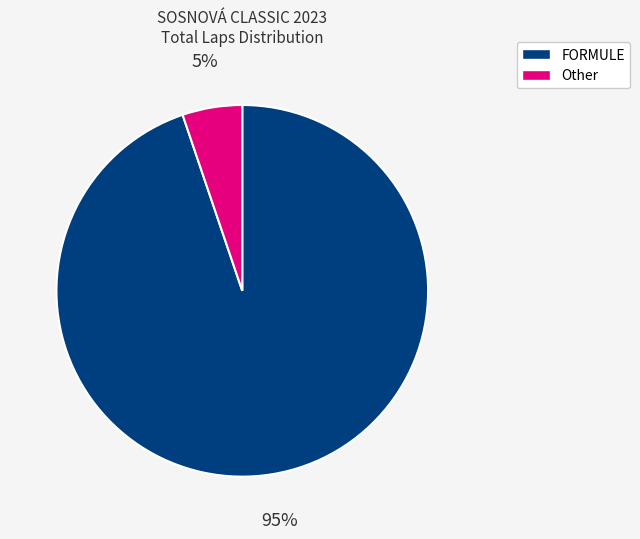

Is there any slice that represents more than half of the pie?

Yes